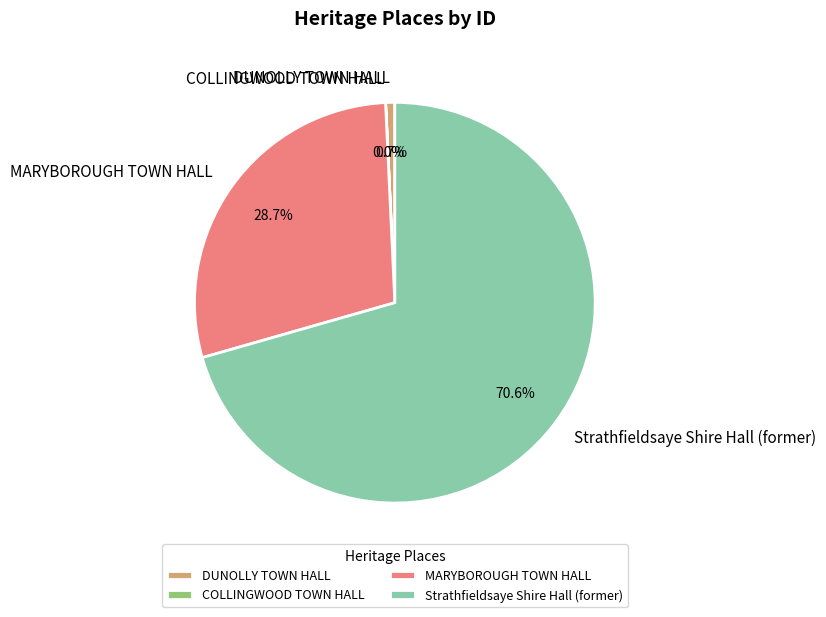

What is the ratio of the value at Strathfieldsaye Shire Hall (former) to the value at DUNOLLY TOWN HALL?

96.1